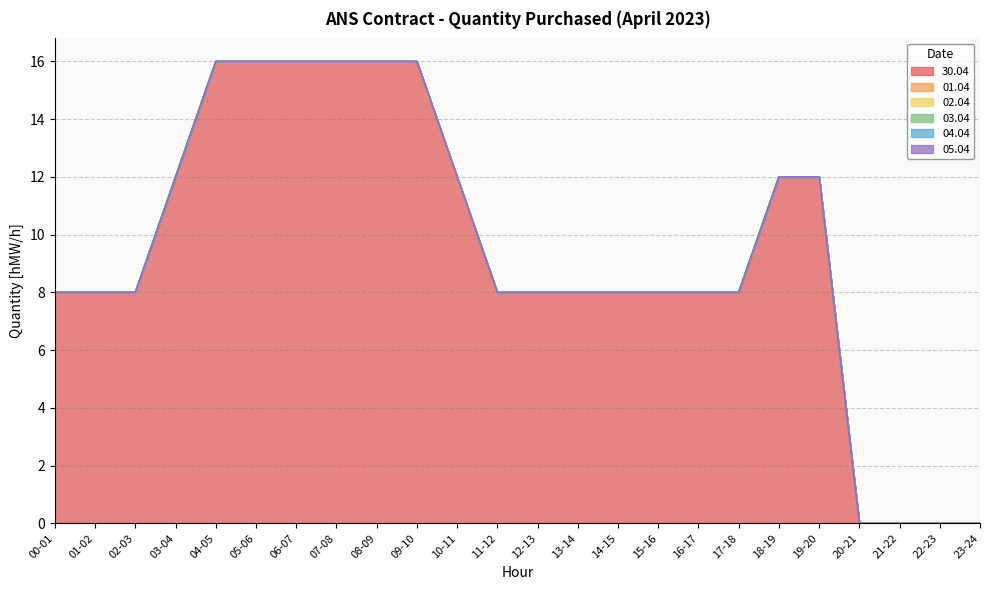

How many categories are shown in the chart?

24